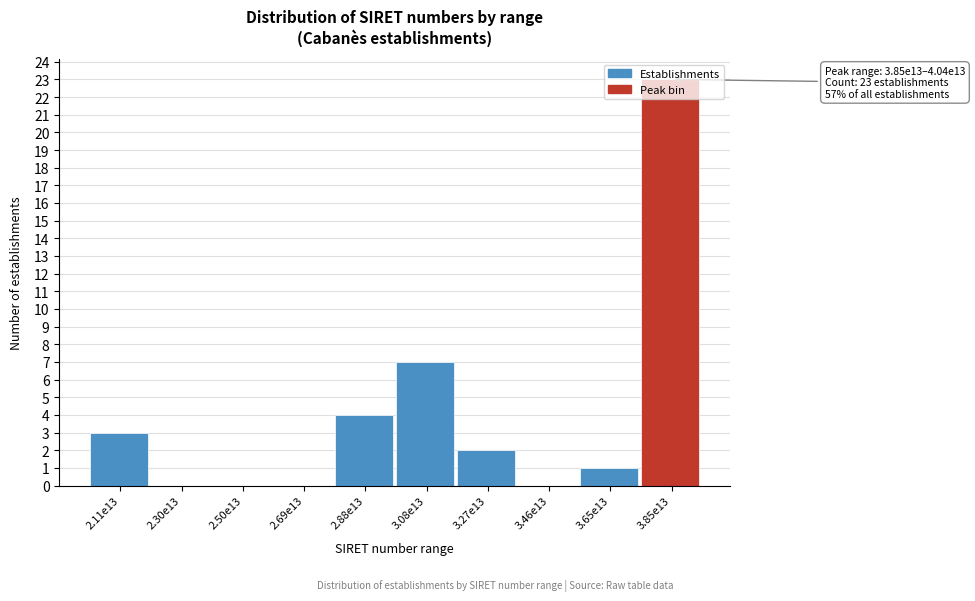

Which category has the highest value across all series?

3.85e13